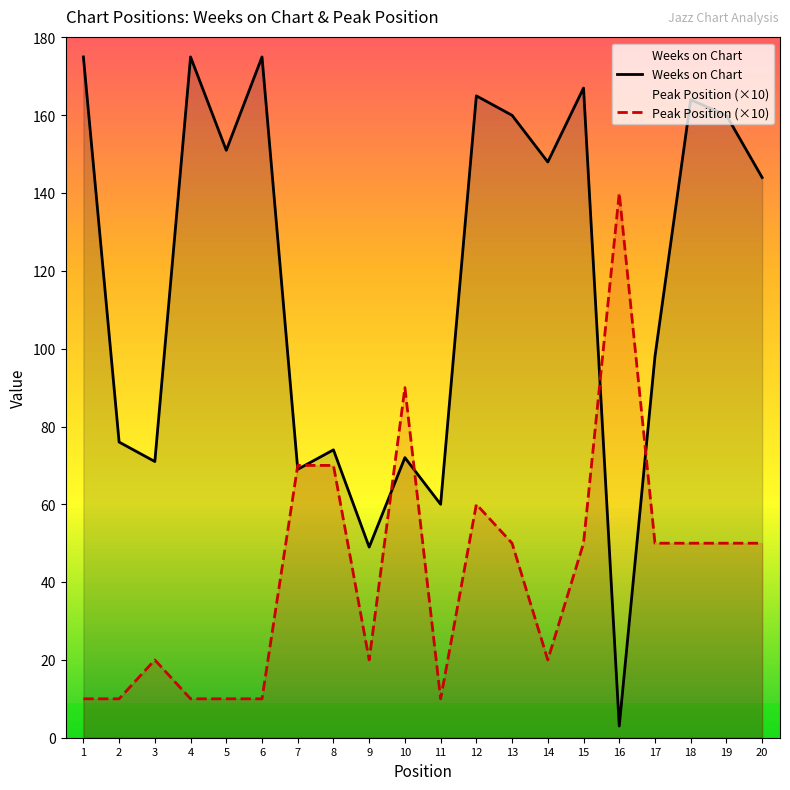

Reading left to right, list all the values displayed in this chart.

Weeks on Chart: 1=175	2=76	3=71	4=175	5=151	6=175	7=69	8=74	9=49	10=72	11=60	12=165	13=160	14=148	15=167	16=3	17=98	18=164	19=160	20=144
Peak Position: 1=10	2=10	3=20	4=10	5=10	6=10	7=70	8=70	9=20	10=90	11=10	12=60	13=50	14=20	15=50	16=140	17=50	18=50	19=50	20=50